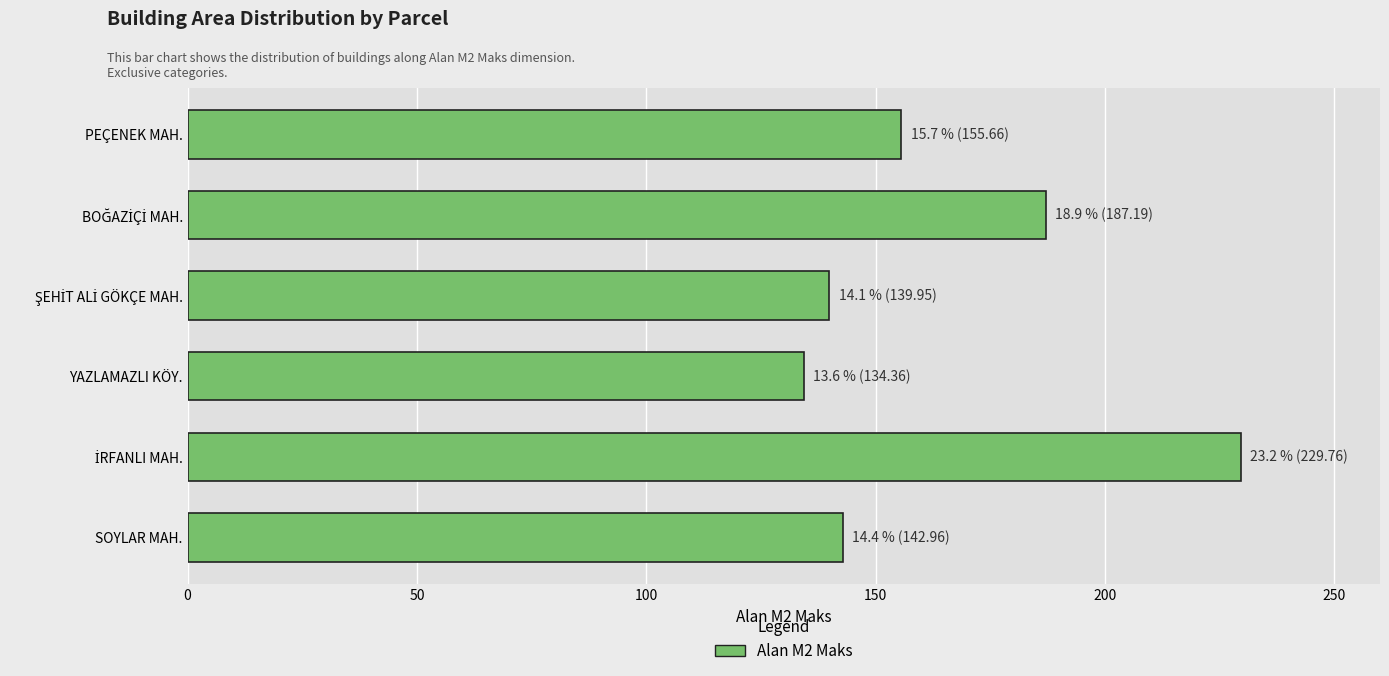

Between SOYLAR MAH. and PEÇENEK MAH., which is larger?

PEÇENEK MAH.